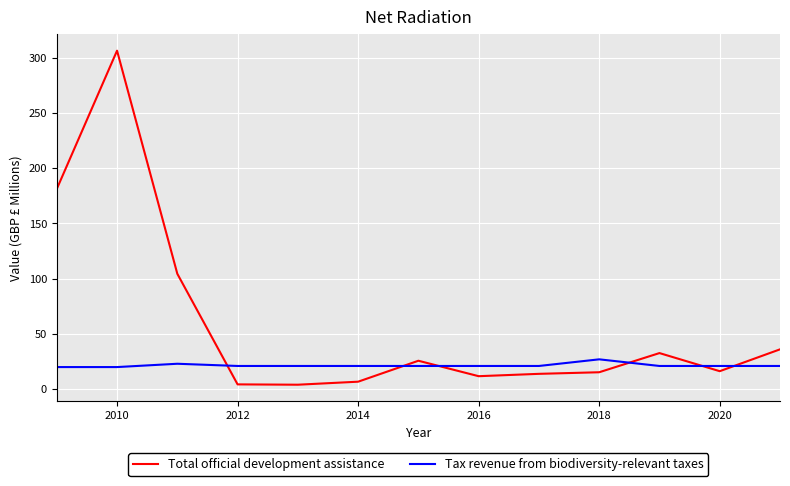

List the series in order of their peak value, lowest first.

Tax revenue from biodiversity-relevant taxes, Total official development assistance